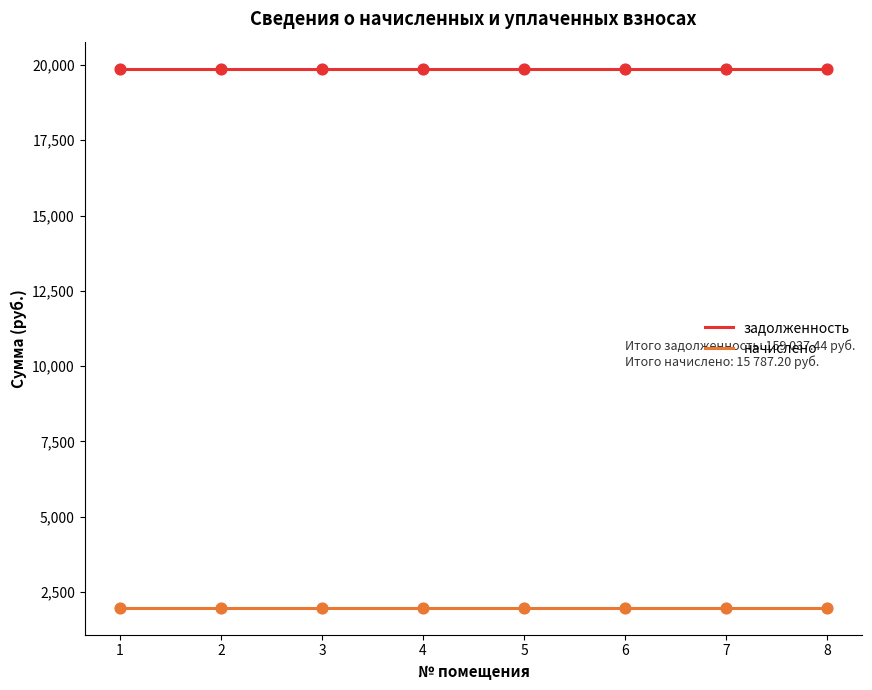

Is the value of задолженность at 4 greater than the value of начислено at 4?

Yes